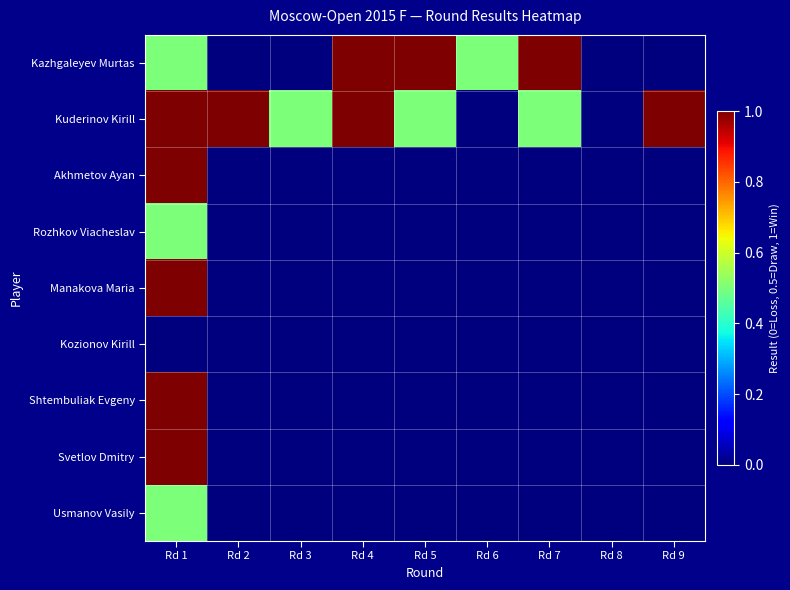

Reading left to right, list all the values displayed in this chart.

Kazhgaleyev Murtas: Rd 1=0.5	Rd 2=0.0	Rd 3=0.0	Rd 4=1.0	Rd 5=1.0	Rd 6=0.5	Rd 7=1.0	Rd 8=0.0	Rd 9=0.0
Kuderinov Kirill: Rd 1=1.0	Rd 2=1.0	Rd 3=0.5	Rd 4=1.0	Rd 5=0.5	Rd 6=0.0	Rd 7=0.5	Rd 8=0.0	Rd 9=1.0
Akhmetov Ayan: Rd 1=1.0	Rd 2=0.0	Rd 3=0.0	Rd 4=0.0	Rd 5=0.0	Rd 6=0.0	Rd 7=0.0	Rd 8=0.0	Rd 9=0.0
Rozhkov Viacheslav: Rd 1=0.5	Rd 2=0.0	Rd 3=0.0	Rd 4=0.0	Rd 5=0.0	Rd 6=0.0	Rd 7=0.0	Rd 8=0.0	Rd 9=0.0
Manakova Maria: Rd 1=1.0	Rd 2=0.0	Rd 3=0.0	Rd 4=0.0	Rd 5=0.0	Rd 6=0.0	Rd 7=0.0	Rd 8=0.0	Rd 9=0.0
Kozionov Kirill: Rd 1=0.0	Rd 2=0.0	Rd 3=0.0	Rd 4=0.0	Rd 5=0.0	Rd 6=0.0	Rd 7=0.0	Rd 8=0.0	Rd 9=0.0
Shtembuliak Evgeny: Rd 1=1.0	Rd 2=0.0	Rd 3=0.0	Rd 4=0.0	Rd 5=0.0	Rd 6=0.0	Rd 7=0.0	Rd 8=0.0	Rd 9=0.0
Svetlov Dmitry: Rd 1=1.0	Rd 2=0.0	Rd 3=0.0	Rd 4=0.0	Rd 5=0.0	Rd 6=0.0	Rd 7=0.0	Rd 8=0.0	Rd 9=0.0
Usmanov Vasily: Rd 1=0.5	Rd 2=0.0	Rd 3=0.0	Rd 4=0.0	Rd 5=0.0	Rd 6=0.0	Rd 7=0.0	Rd 8=0.0	Rd 9=0.0